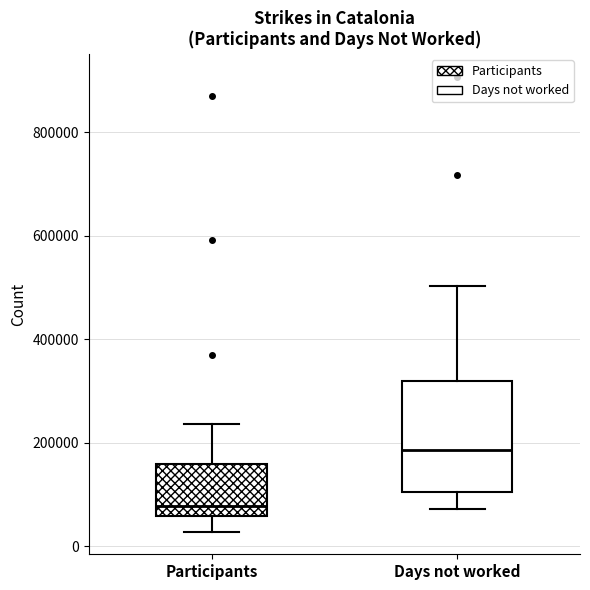

Where is the upper edge of the box for Days not worked on the y-axis? The values are not printed on the chart, so give them approximately, as read against the axis.

320000